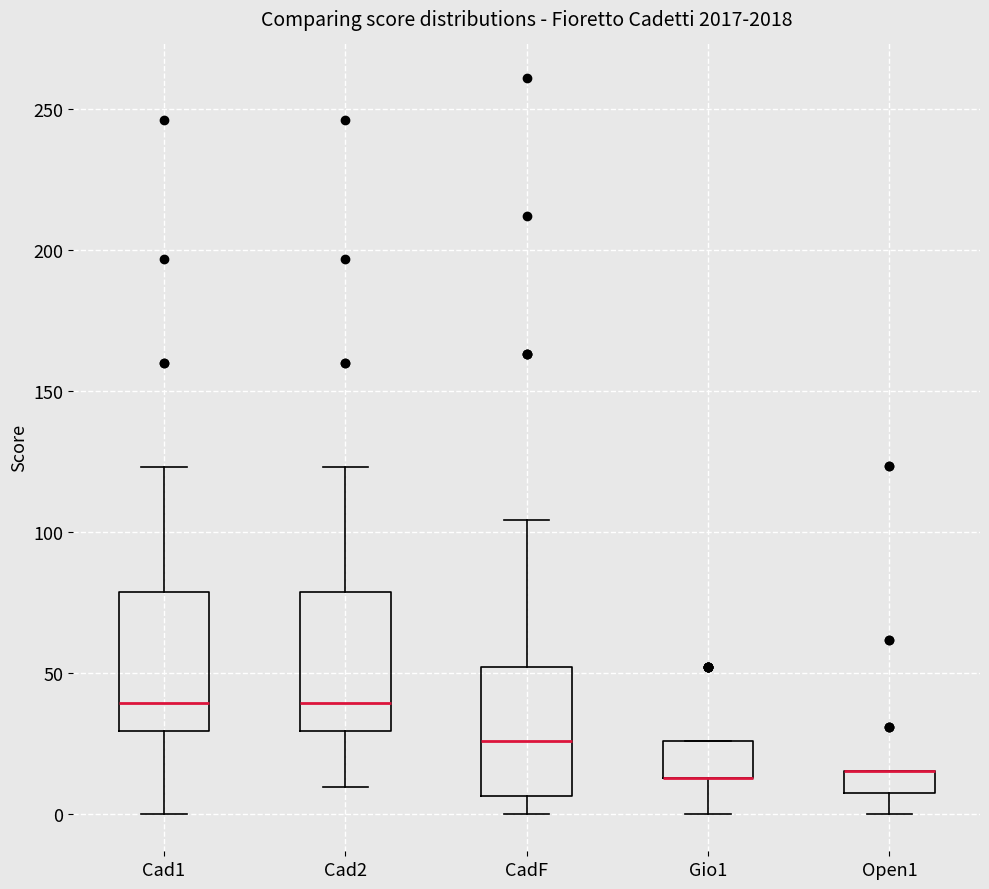

Reading left to right, read every box against the y-axis: the position of its median line, the range the box covers, and the ends of its whiskers. The values are not printed on the chart, so give them approximately, as read against the axis.

Cad1: median 40, box 30 to 80, whiskers 0 to 125
Cad2: median 40, box 30 to 80, whiskers 10 to 125
CadF: median 25, box 5 to 50, whiskers 0 to 105
Gio1: median 15 (drawn on the box's lower edge), box 15 to 25, whiskers 0 to 25
Open1: median 15 (drawn on the box's upper edge), box 10 to 15, whiskers 0 to 15